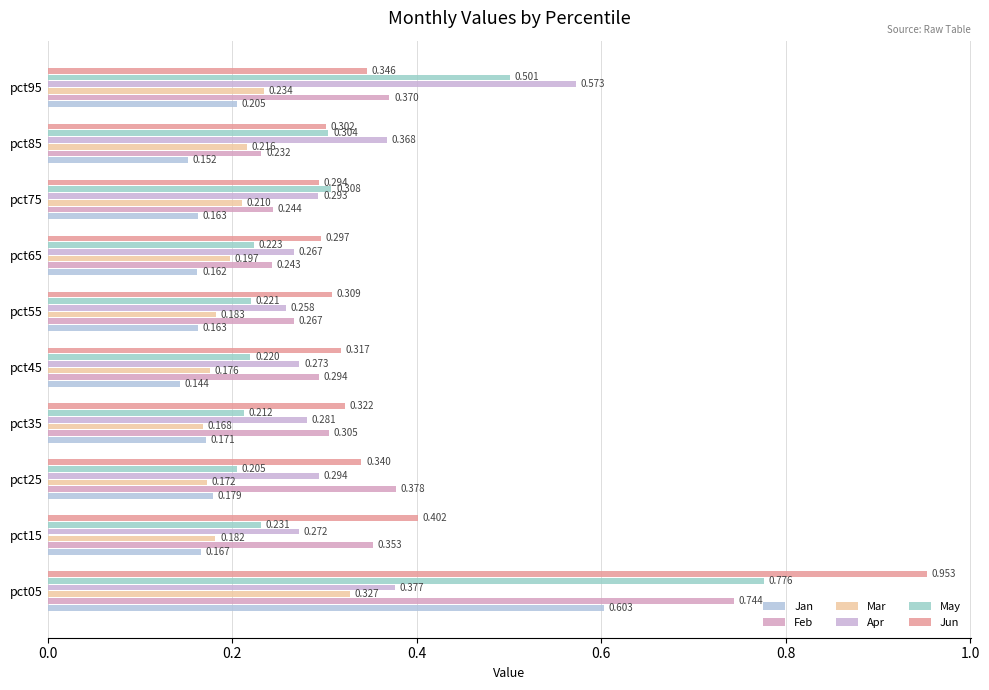

How many Mar values are between 0 and 1?

10